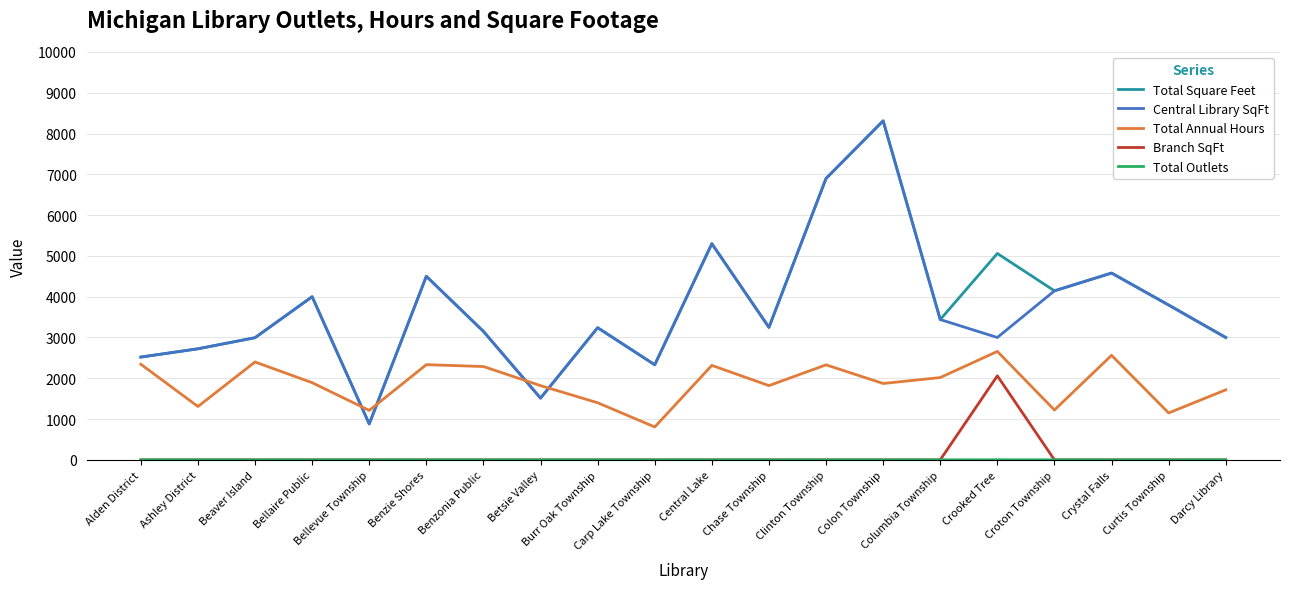

True or false: Branch SqFt and Central Library SqFt cross at least once.

False